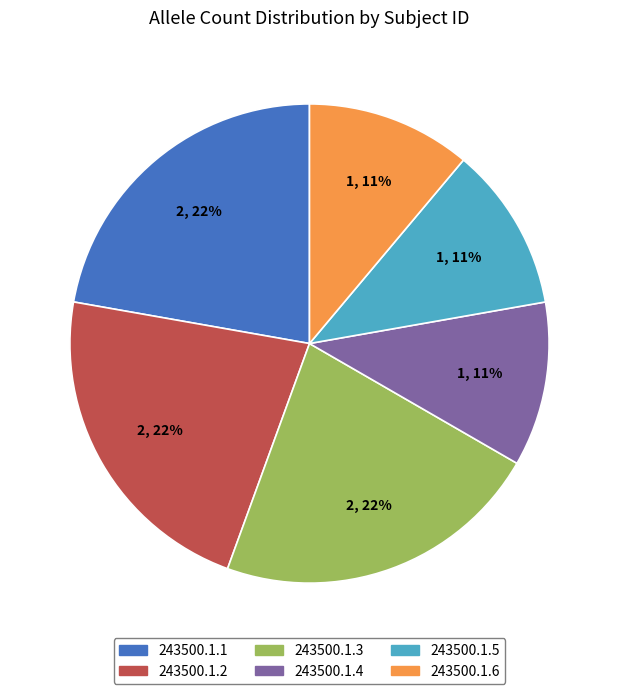

Which has a higher value, 243500.1.5 or 243500.1.2?

243500.1.2